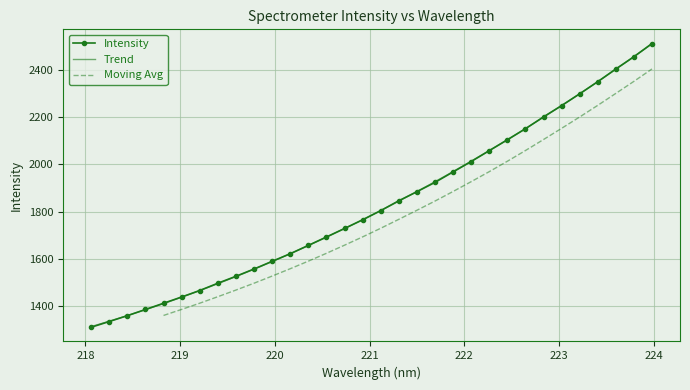

The value at 223.7895 is 3515.7. True or false?

False